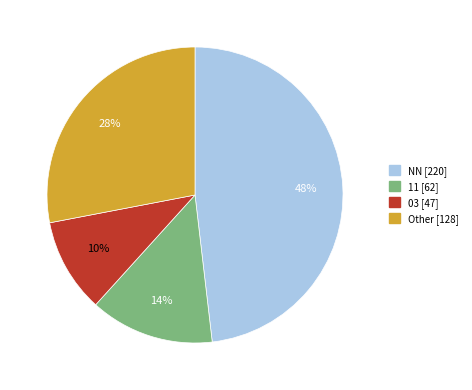

To the nearest percent, what is the difference between the largest and smallest slice percentages?

38%